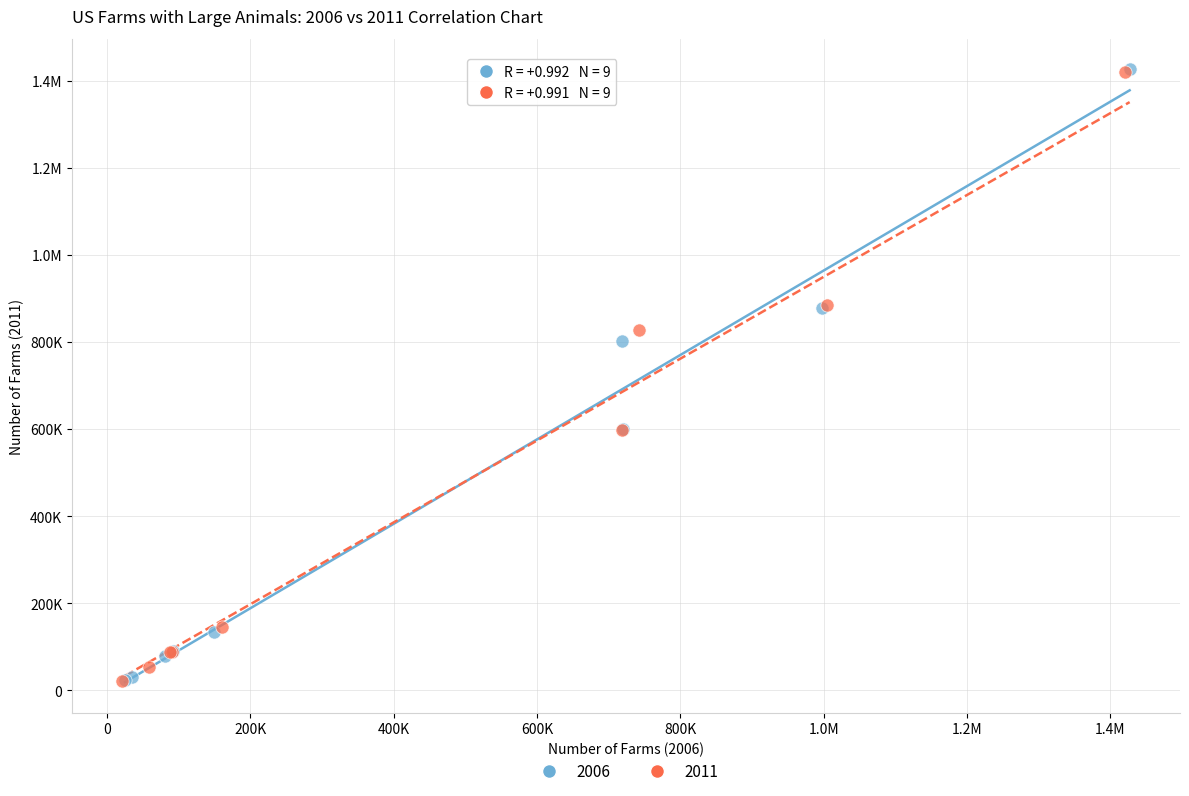

What are all the series names shown in the legend?

2006, 2011